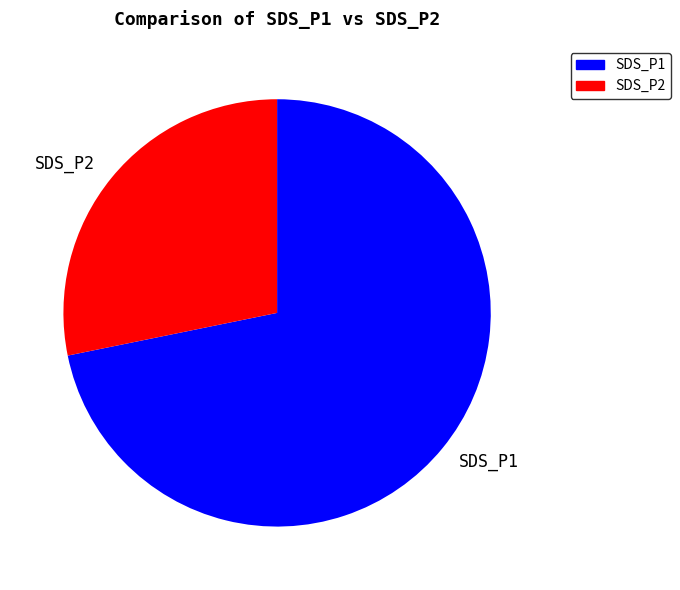

What is the largest slice in the pie chart?

SDS_P1